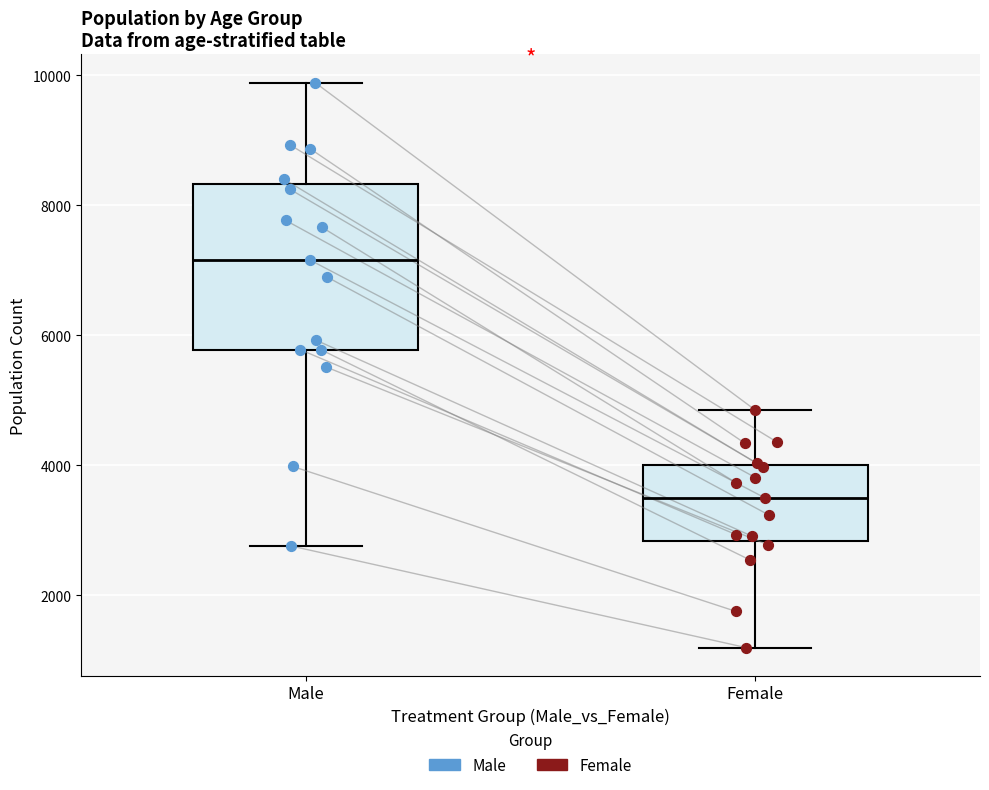

Reading left to right, transcribe this box plot: for each box, give where its median line is, the range the box spans, and where its two whiskers end, as read against the y-axis. The values are not printed on the chart, so give them approximately, as read against the axis.

Male: median 7200, box 5800 to 8400, whiskers 2800 to 9800
Female: median 3400, box 2800 to 4000, whiskers 1200 to 4800